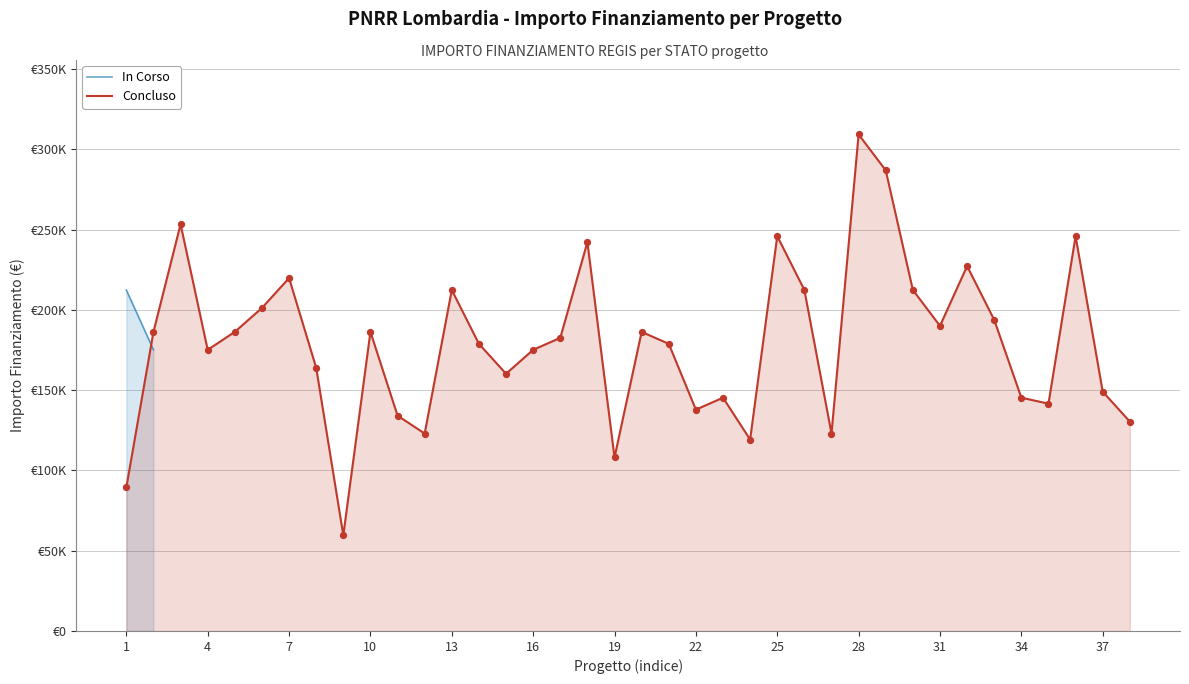

Between 36 and 22, which is larger?

36